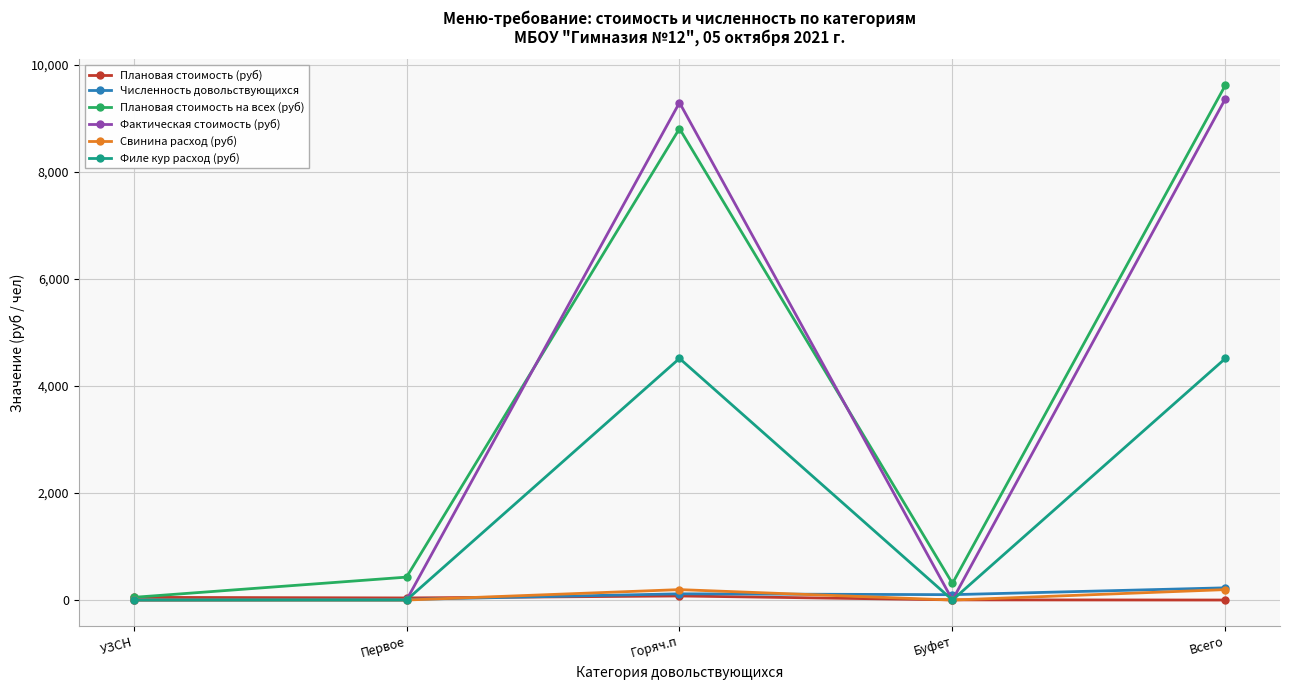

What is the difference between the maximum and minimum values in the Фактическая стоимость (руб) series?

9363.0